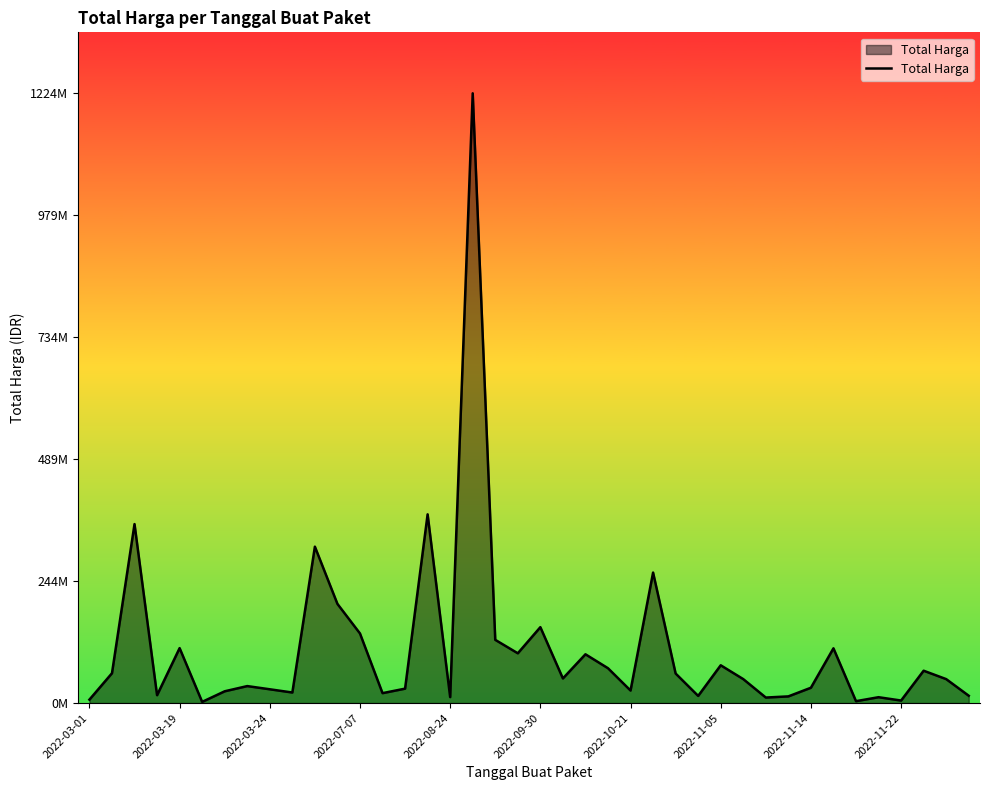

Does the chart display data point markers on the line(s)?

No